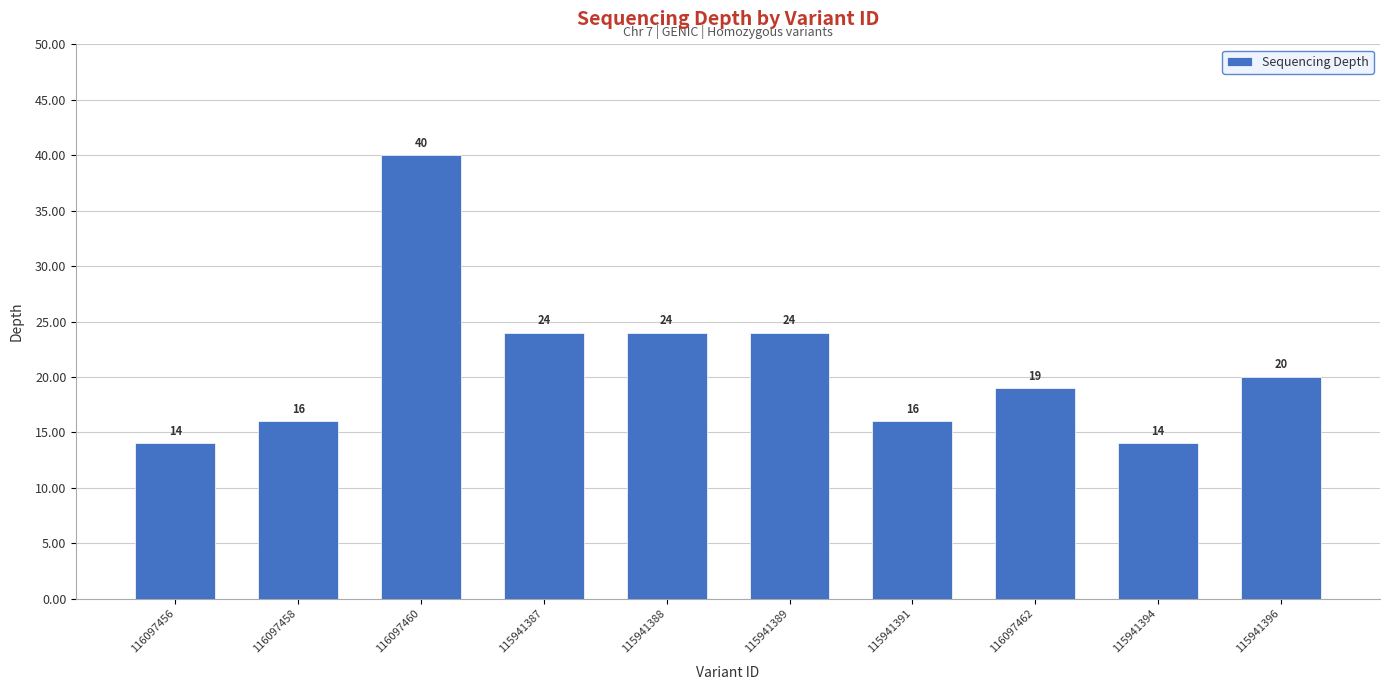

The chart shows a value of 24 at 115941388. True or false?

True